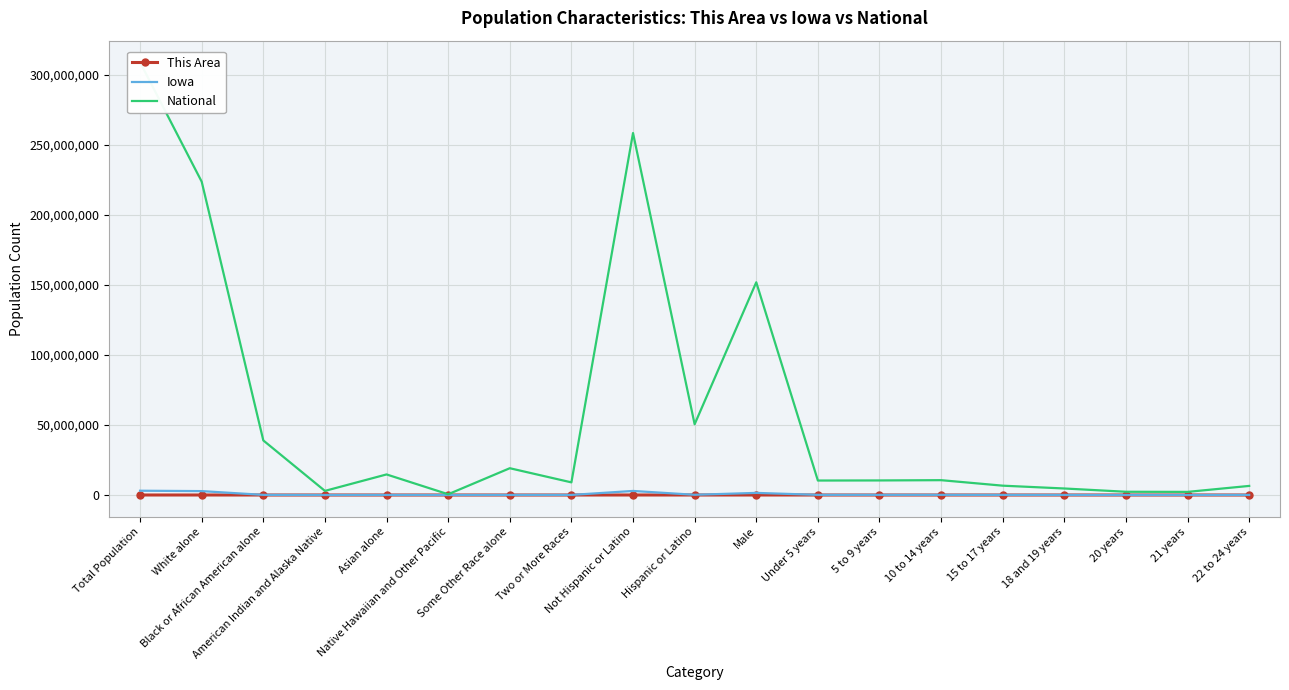

The value of National at White alone is 147004714. True or false?

False